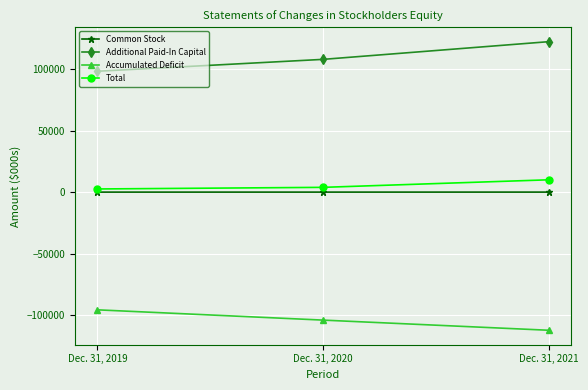

True or false: Common Stock has a value of 5 at Dec. 31, 2020.

True